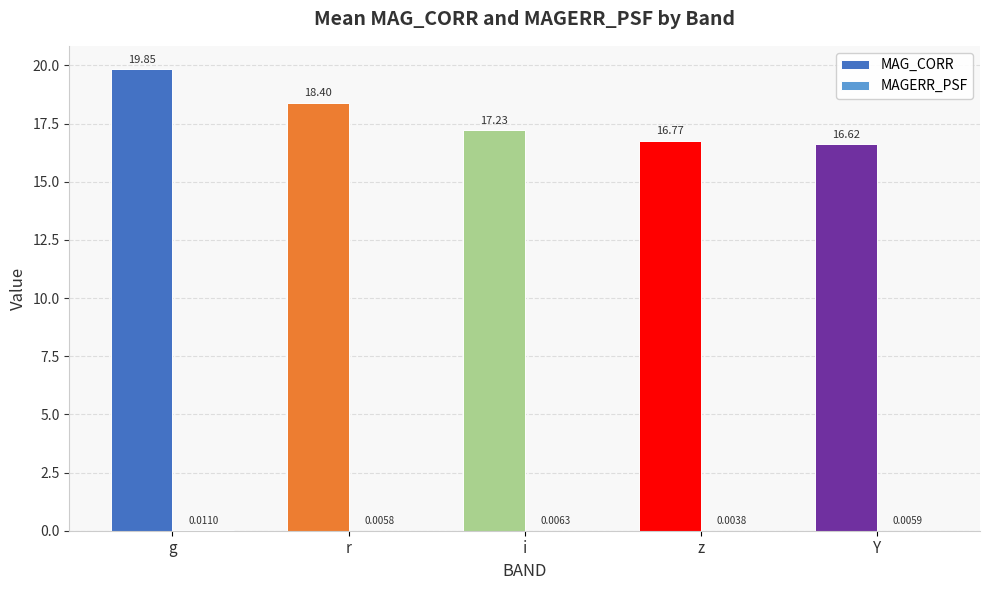

At which category is the sum across all series the highest?

g